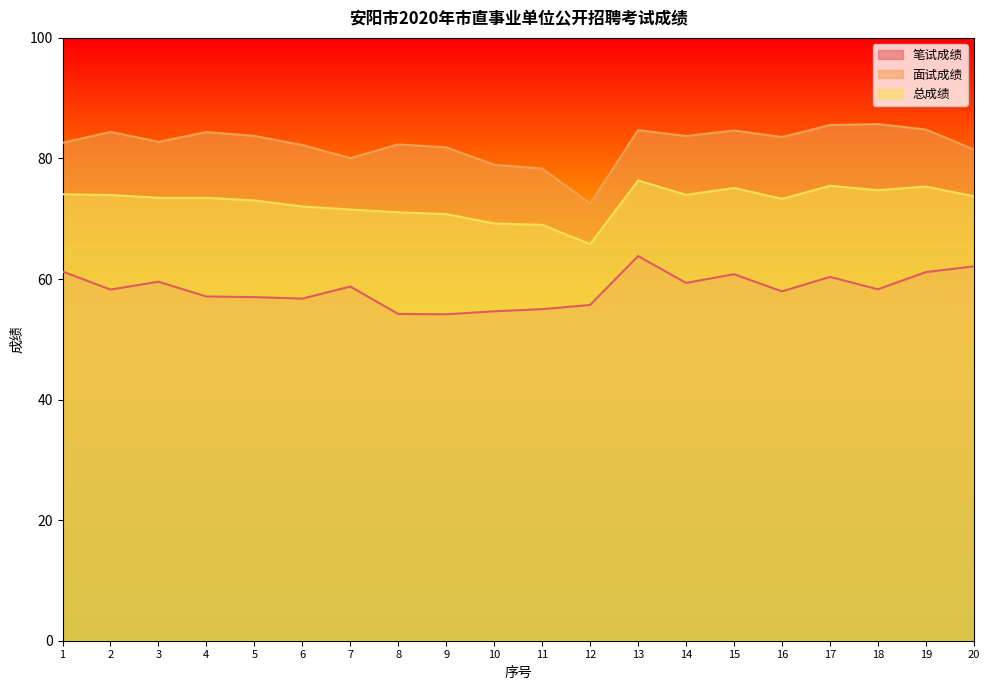

The 面试成绩 series shows 81.8 at 9. True or false?

True